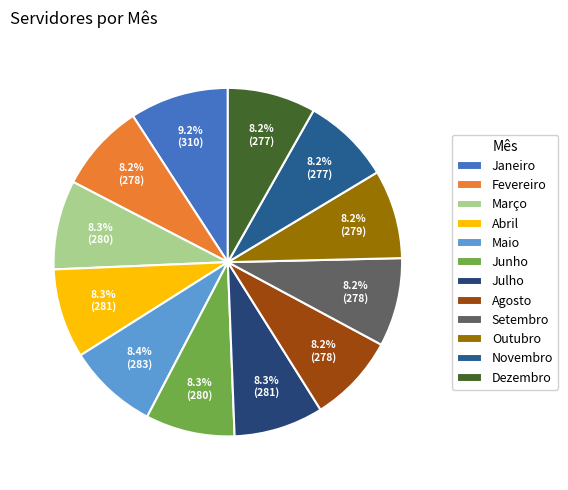

Does any single category account for the majority?

No